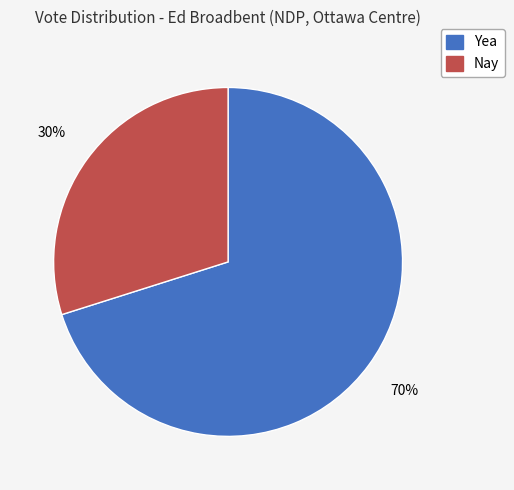

Which category accounts for the majority?

Yea